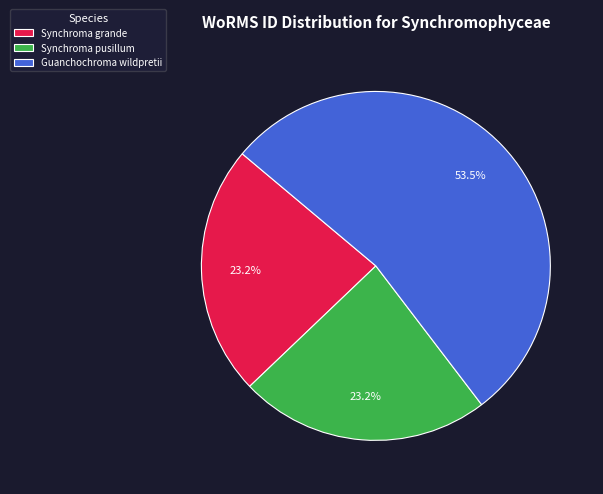

Approximately how many times larger is the value at Guanchochroma wildpretii compared to Synchroma pusillum?

2.3